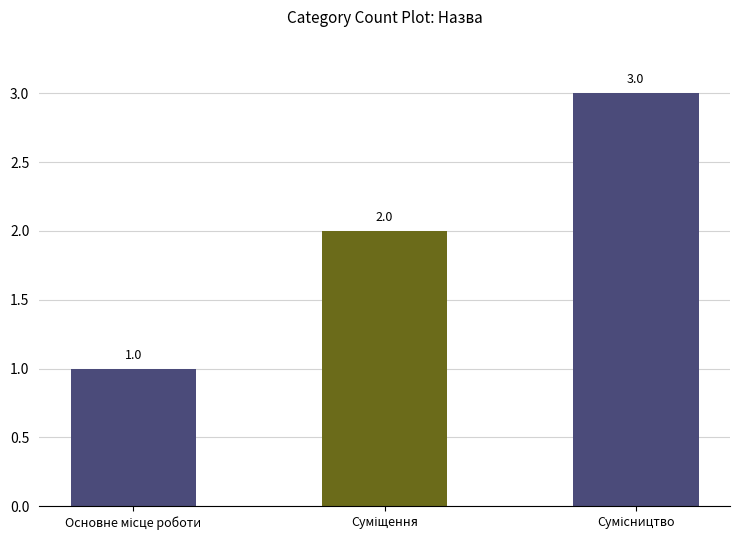

What is the sum of all values?

6